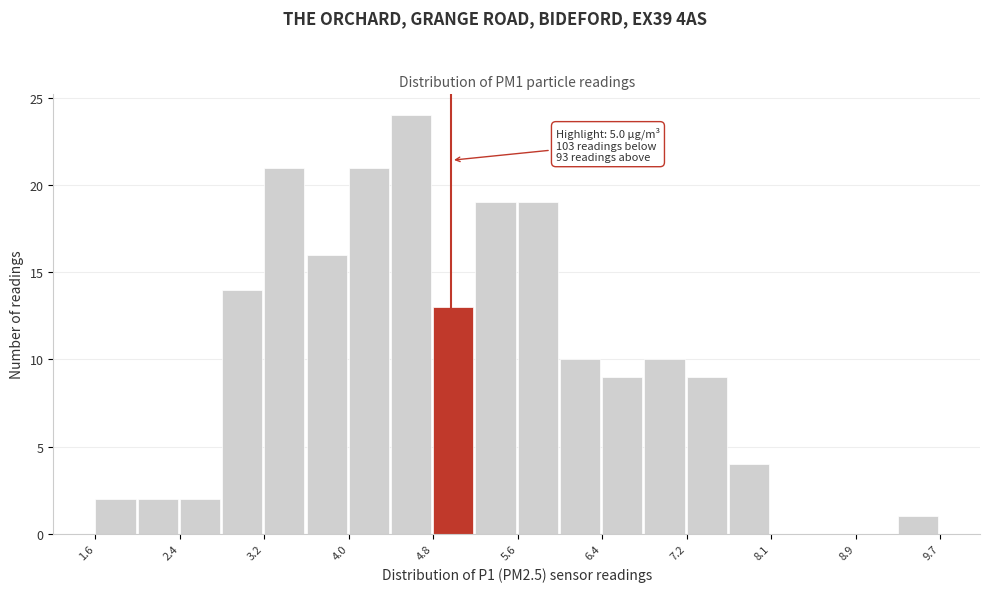

Over which range of the x-axis is the bar tallest?

4.4 to 4.8